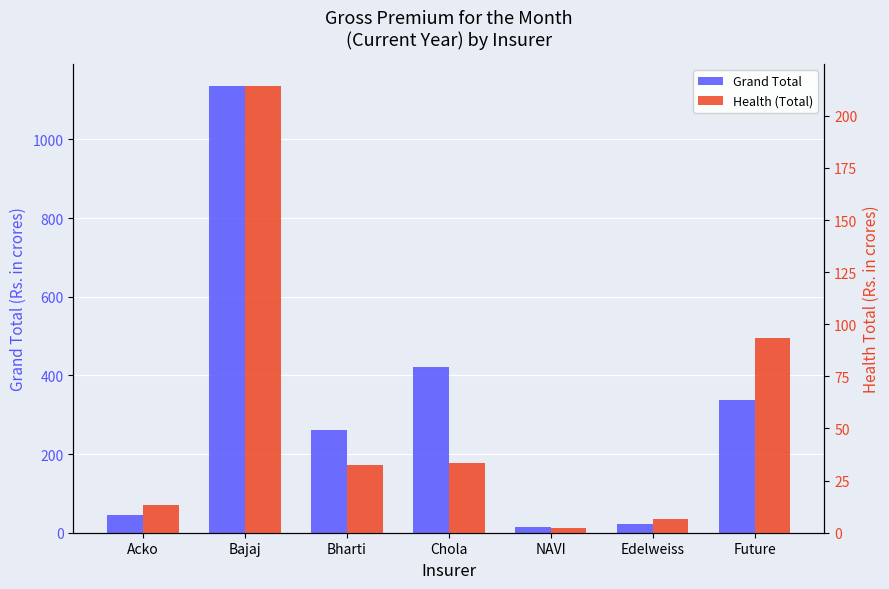

Is it true that Grand Total equals 44.4 at Acko?

True